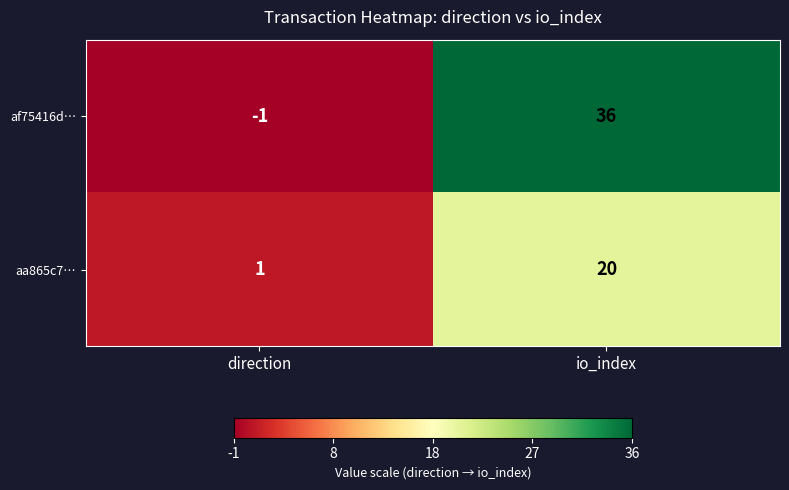

Rank the series by their maximum value, from highest to lowest.

af75416d…, aa865c7…